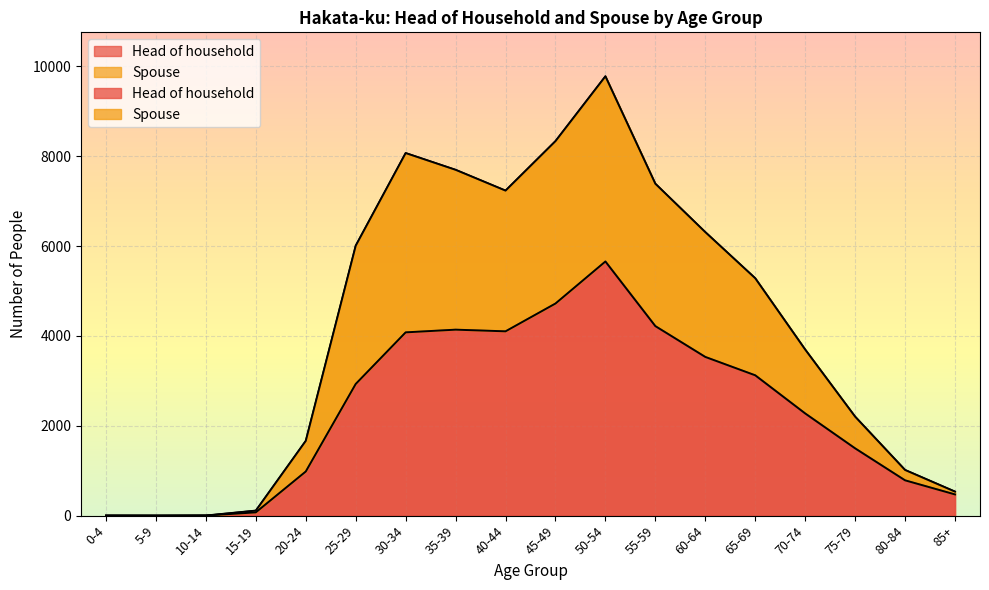

At which category does Head of household reach its first local peak?

35-39